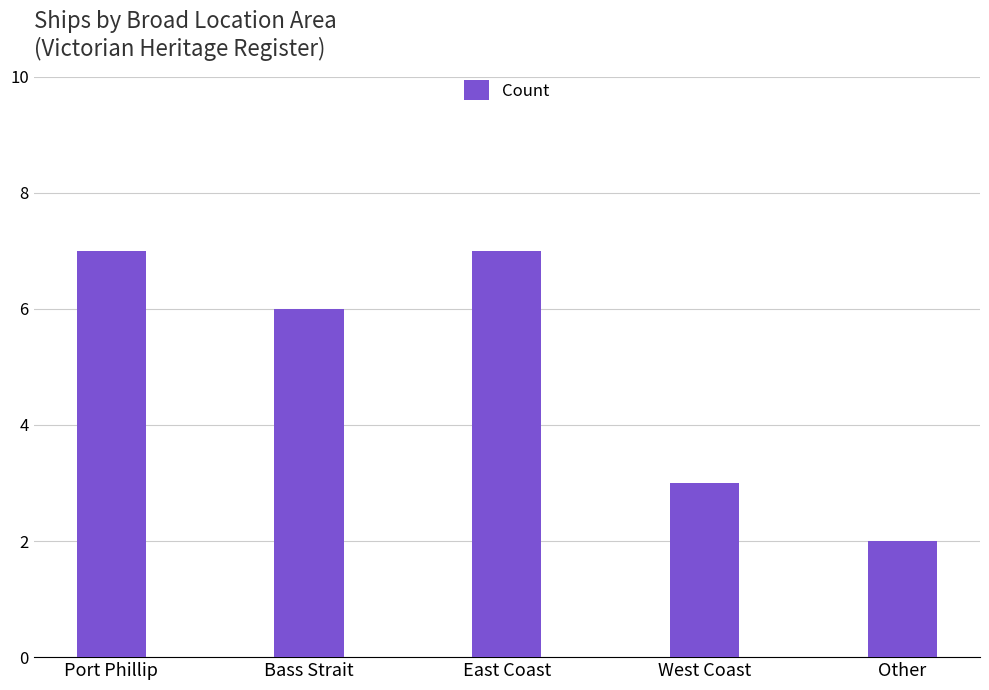

What is the sum of the values at Other and West Coast?

5